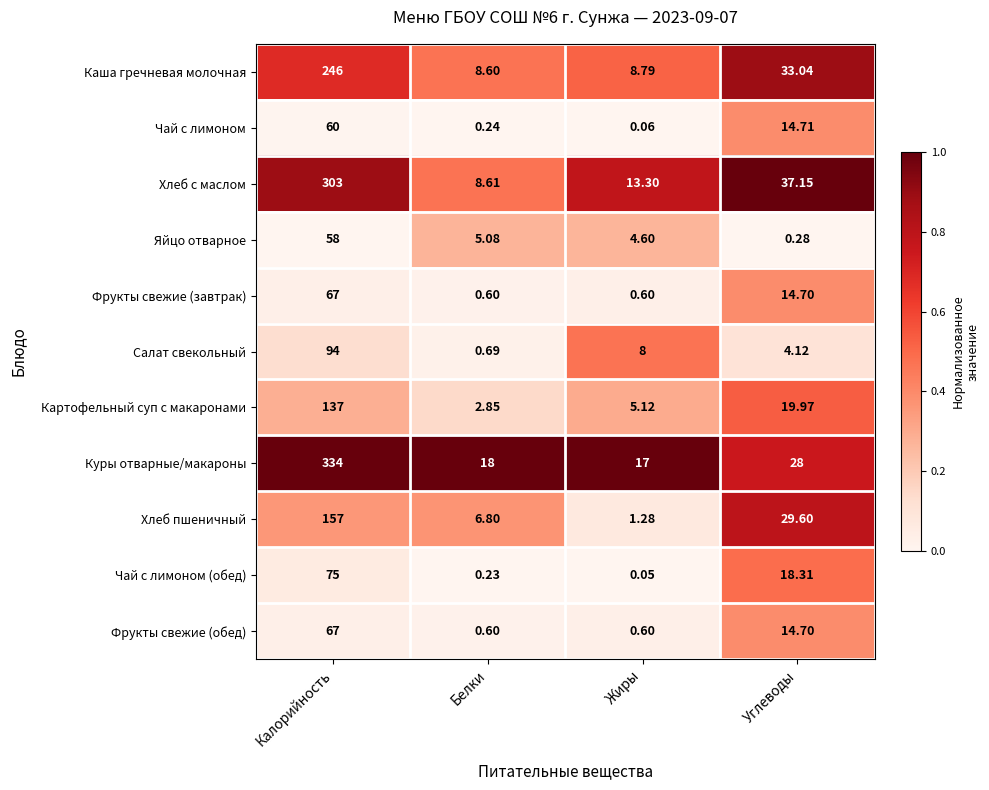

At which category does the chart reach its minimum across all series?

Жиры